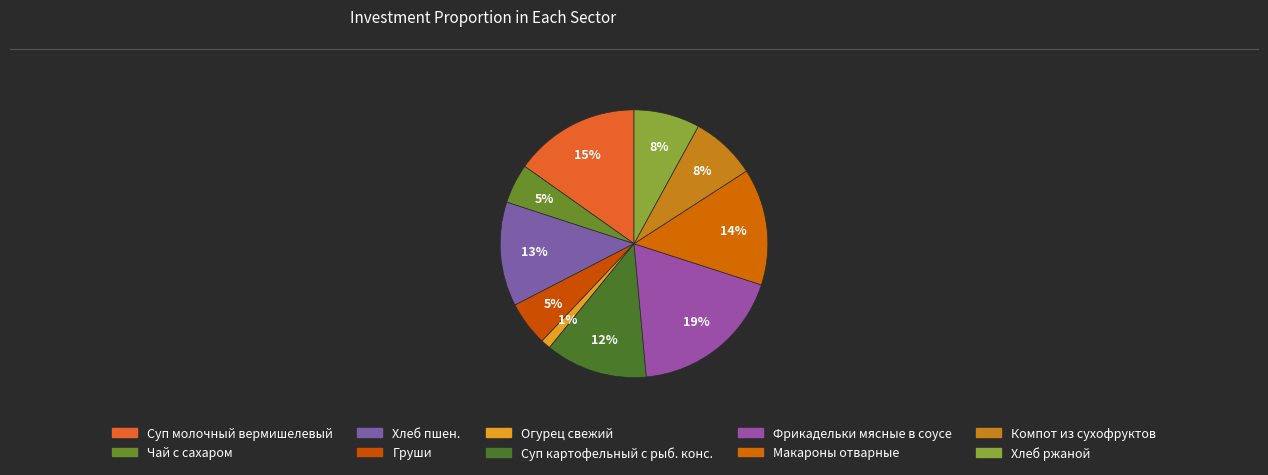

How many segments does this pie chart have?

10